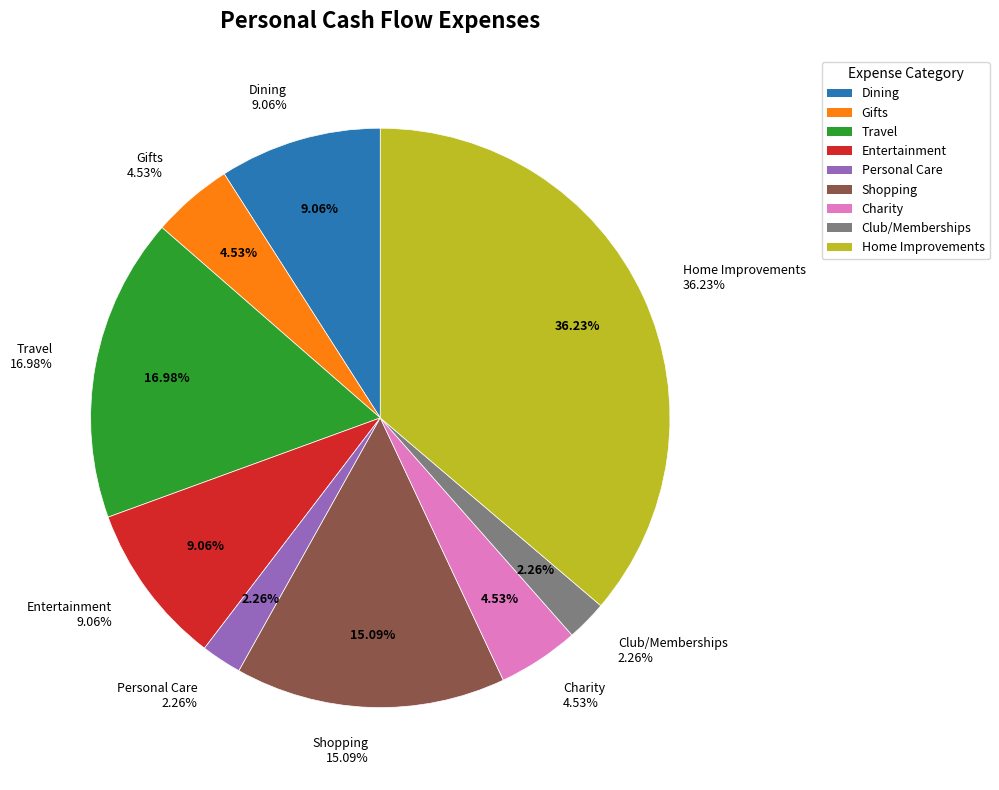

Does Travel represent more than half of the total?

No